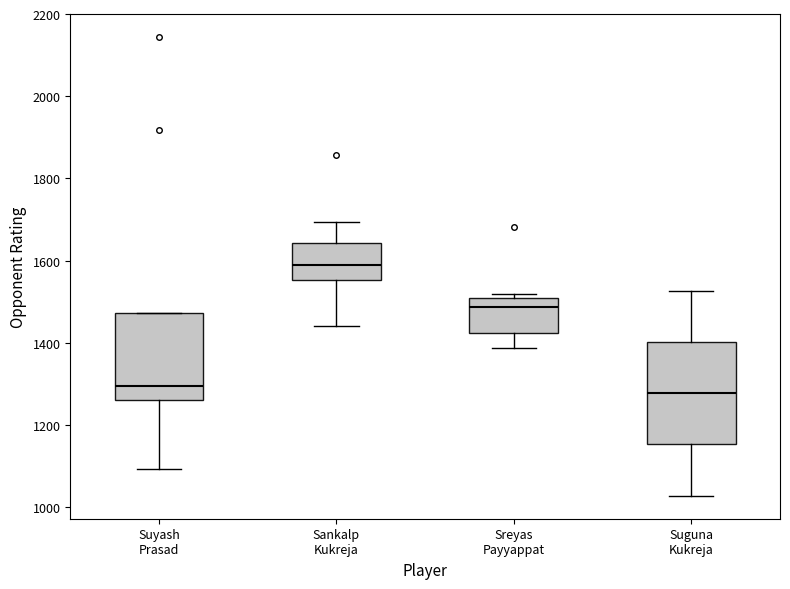

Which box's median line is the highest?

Sankalp Kukreja